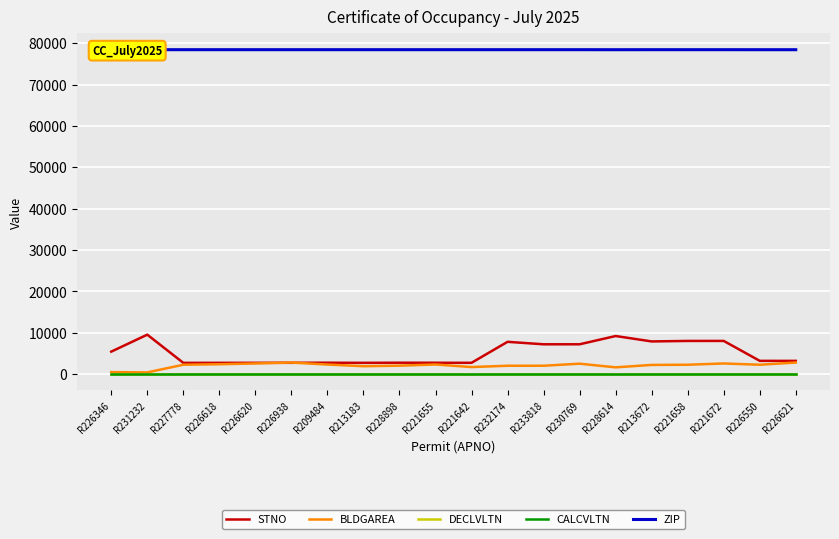

At how many categories does at least one series exceed 55976?

20